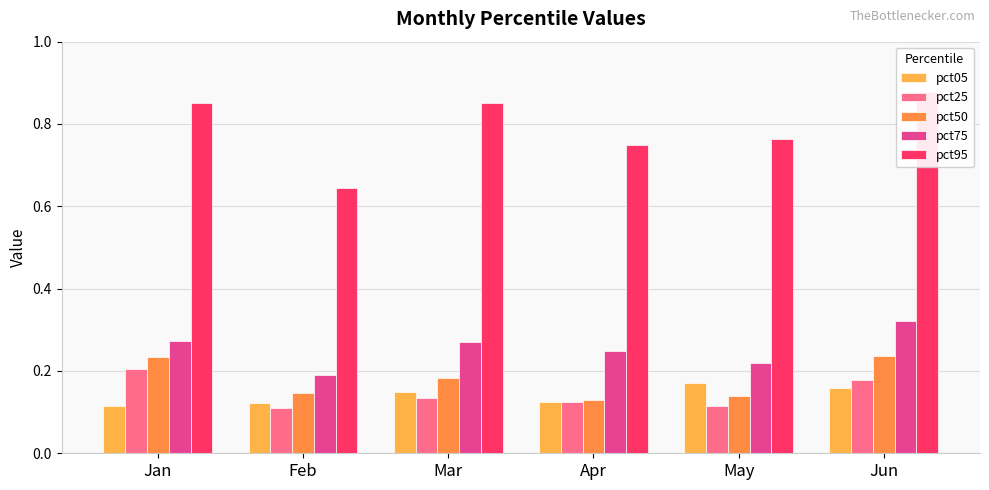

Which label corresponds to the smallest value in the chart?

Feb